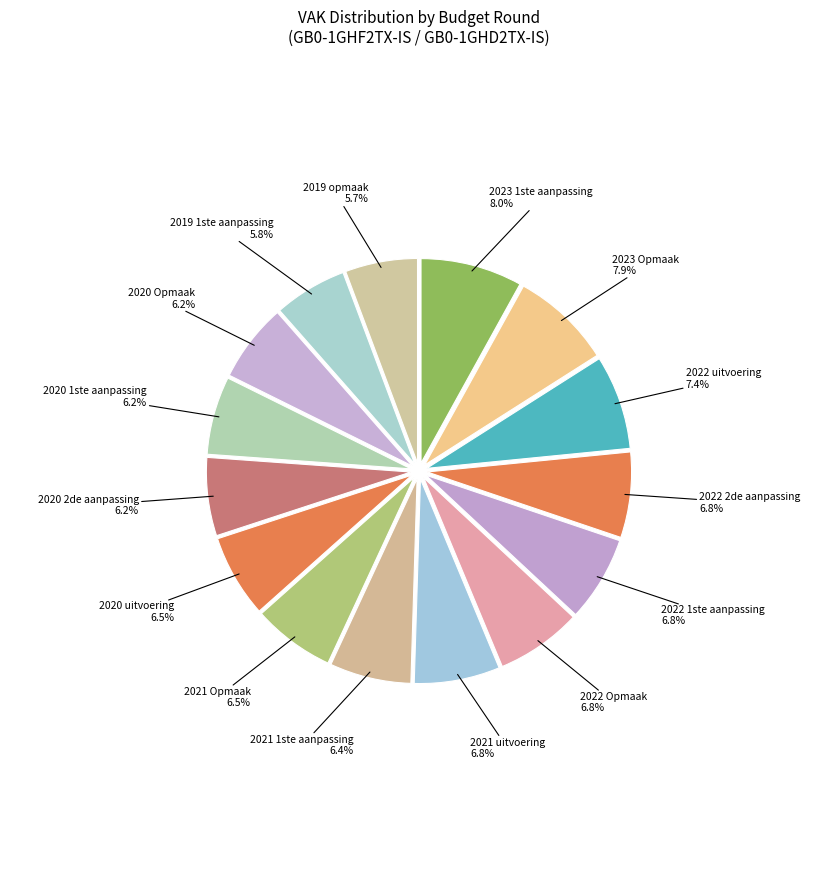

To the nearest percent, what portion does 2022 2de aanpassing represent?

7%